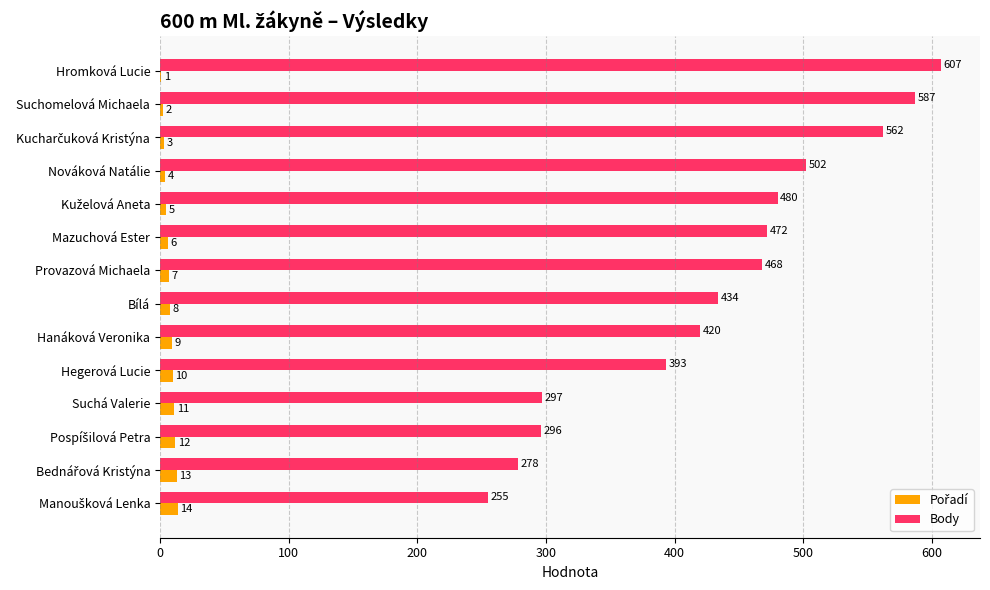

At which category is the sum across all series the highest?

Hromková Lucie